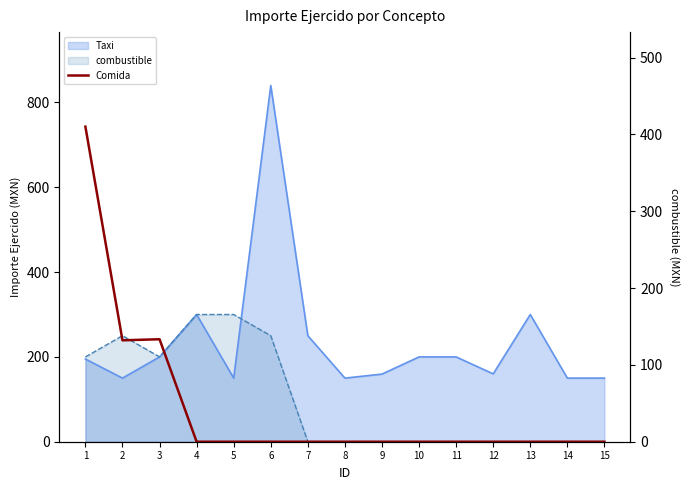

Is it true that the value at 3 is 133.4?

True